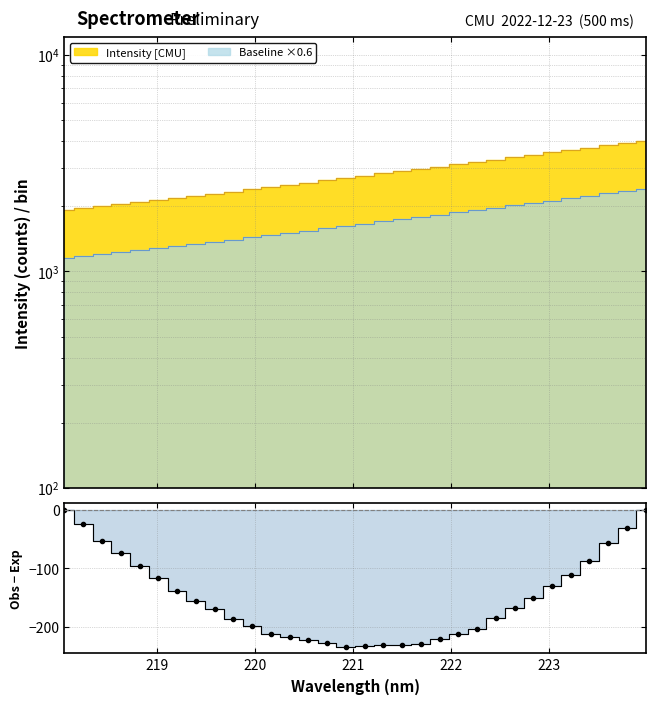

Does the chart display data point markers on the line(s)?

No